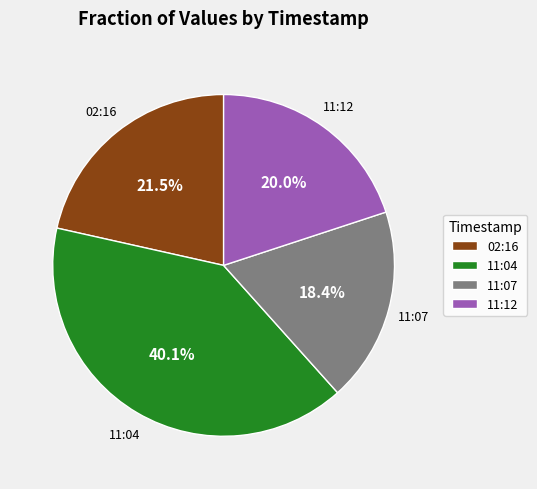

What percentage is NOT represented by 11:07?

81.6%